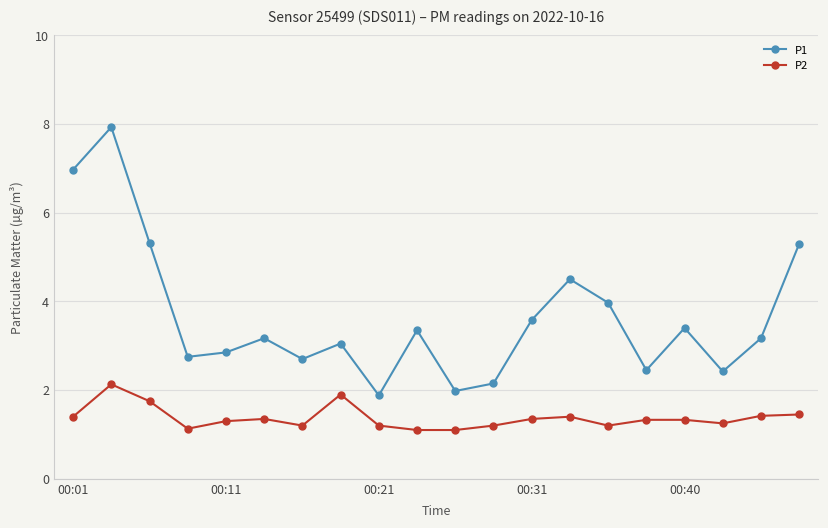

What is the maximum value shown in the chart?

7.9